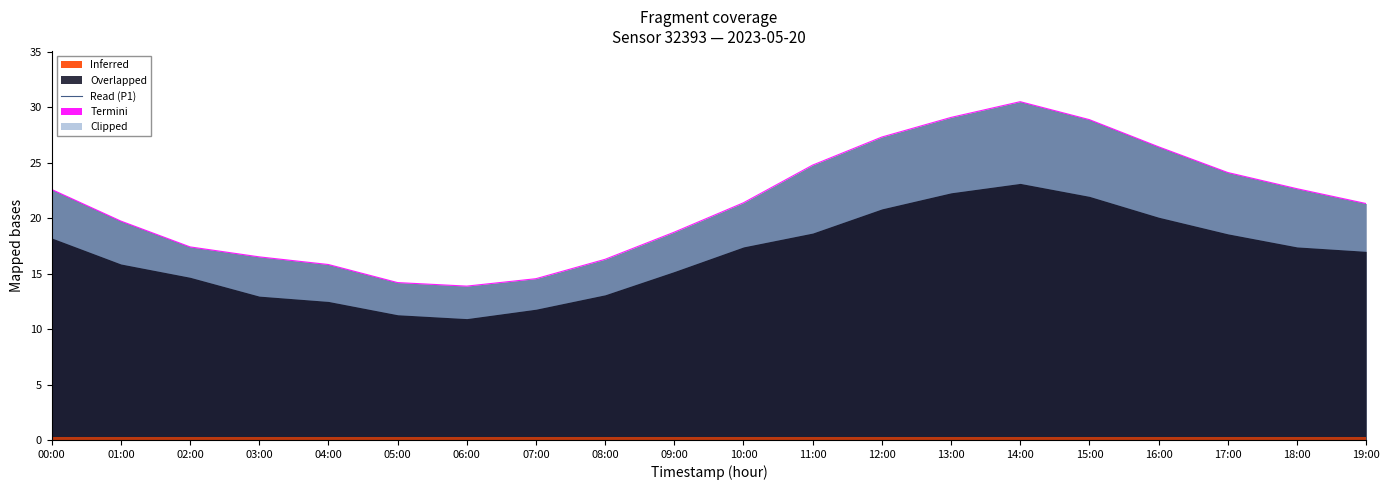

Reading left to right, what are all the values shown in this chart?

22.6	19.8	17.4	16.5	15.8	14.2	13.9	14.6	16.3	18.8	21.4	24.8	27.3	29.1	30.5	28.9	26.4	24.1	22.7	21.3